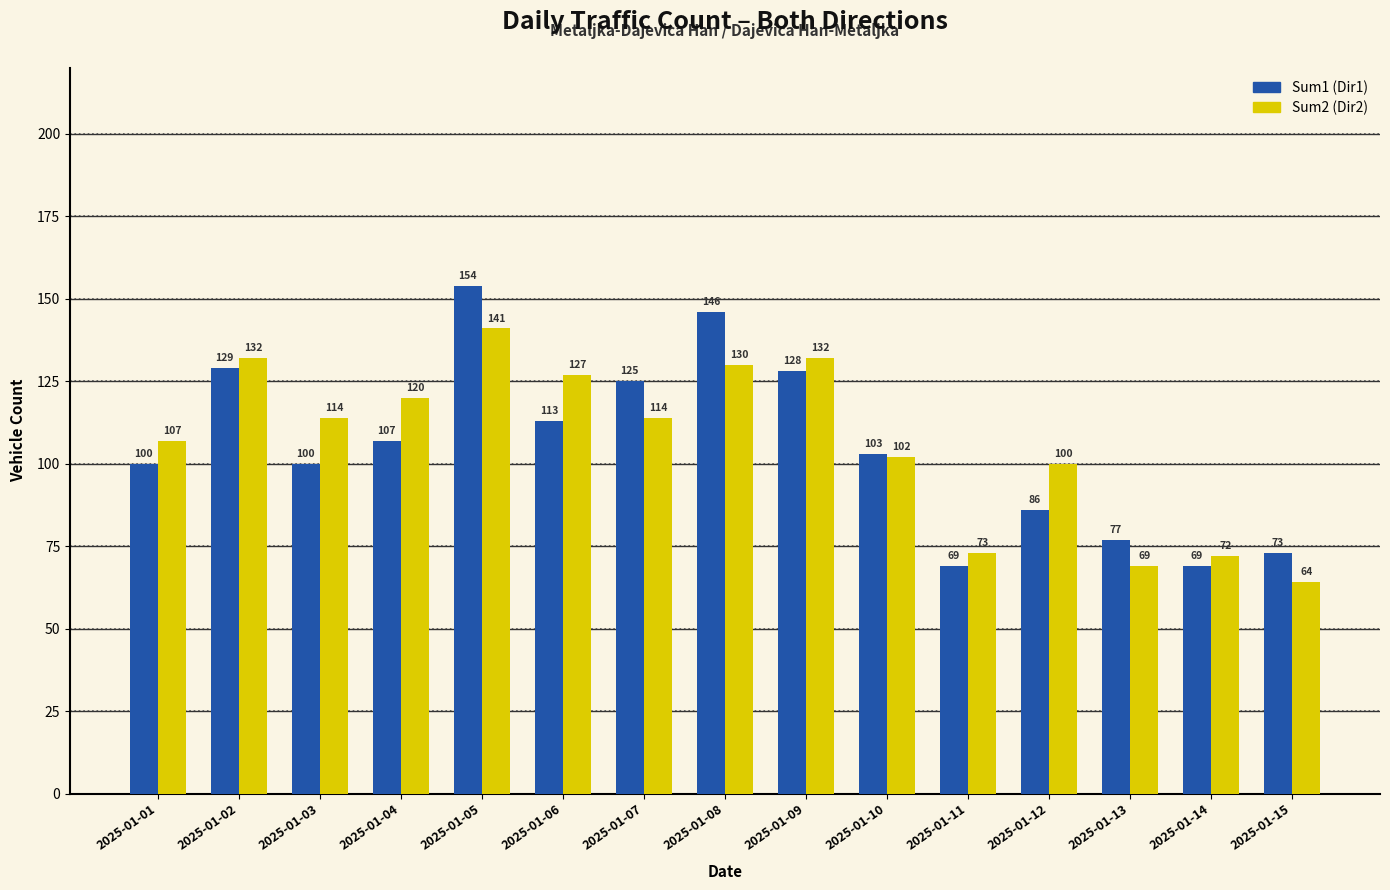

What is the difference between the highest and lowest values at 2025-01-07?

11